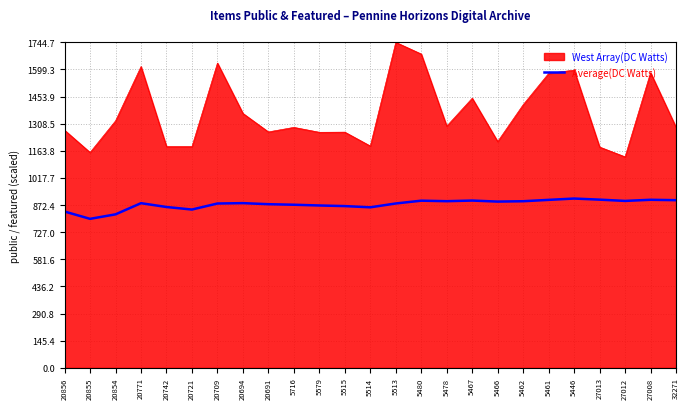

True or false: Average(DC Watts) has a value of 822.5 at 20854.

True